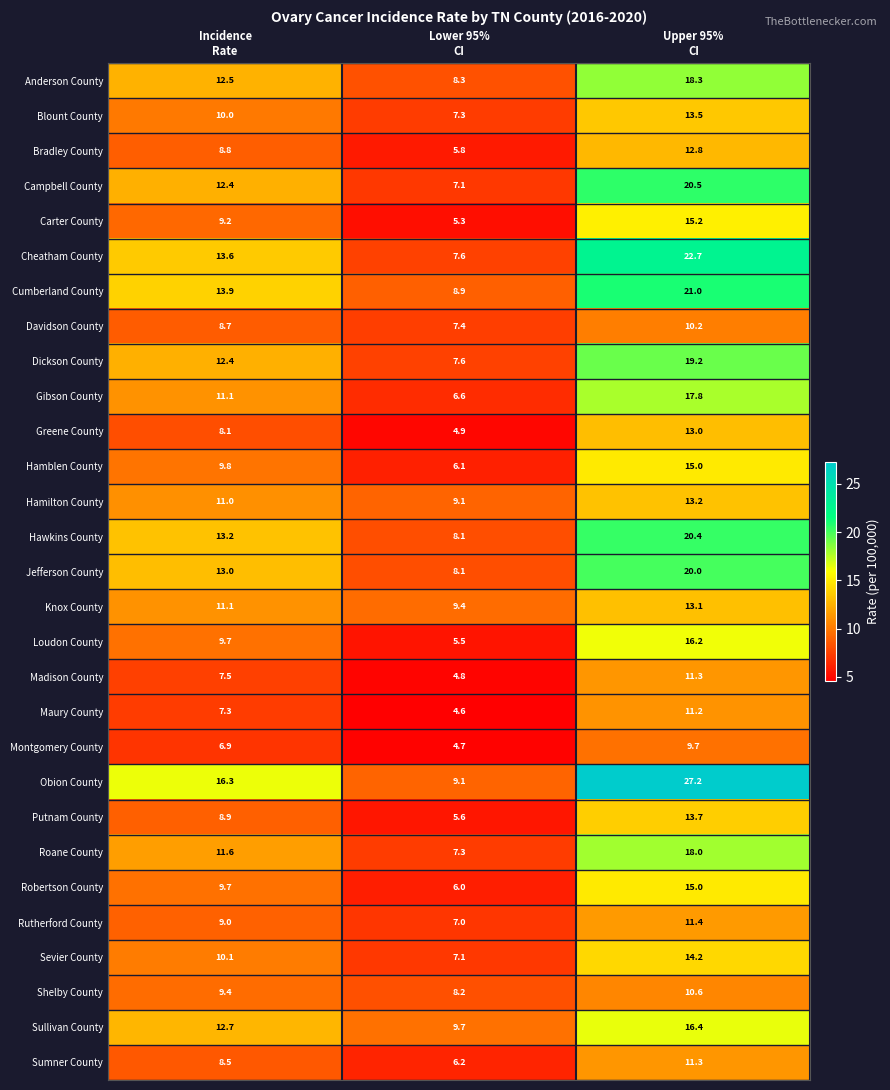

Which series has the largest total across all categories?

Obion County